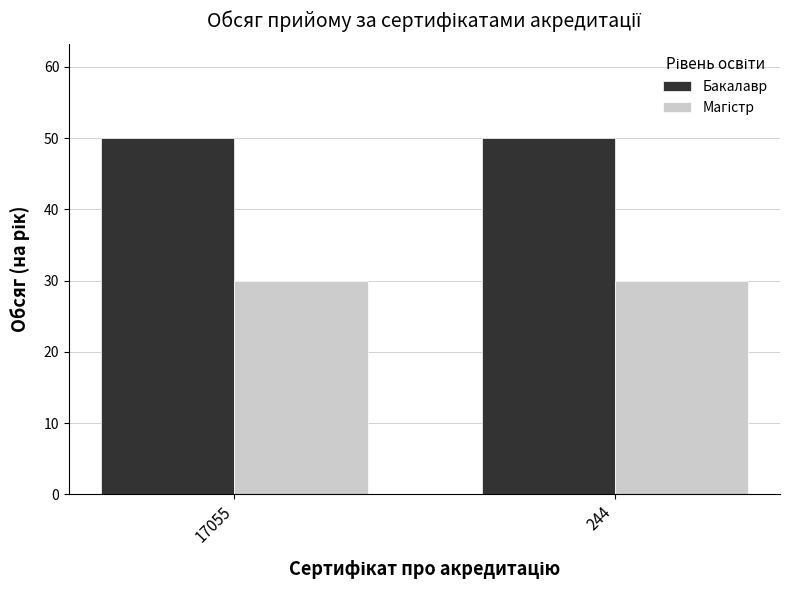

What is the sum of all Бакалавр values?

100